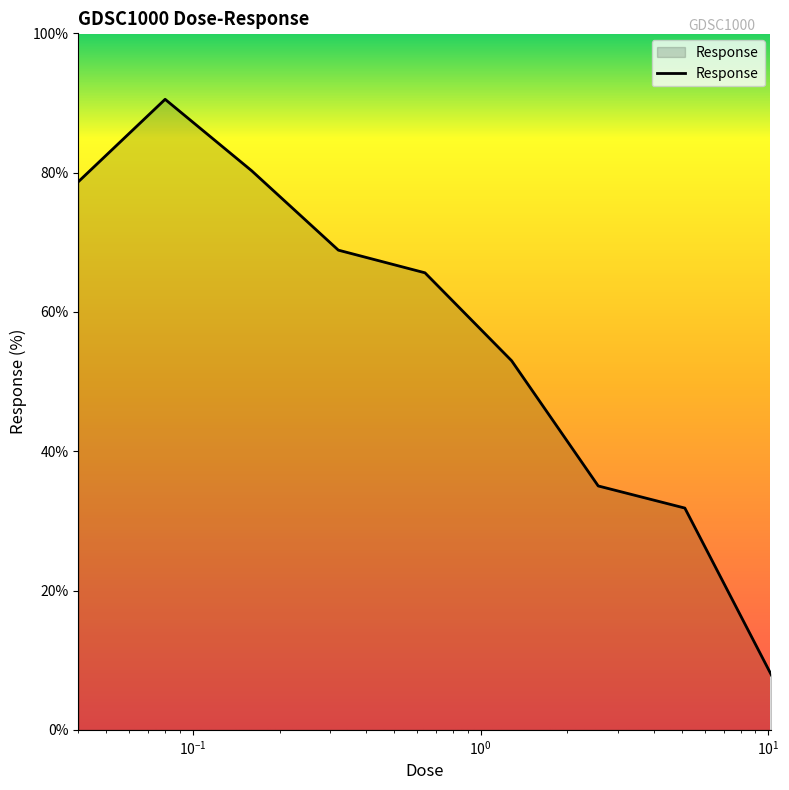

What is the minimum value shown in the chart?

7.8